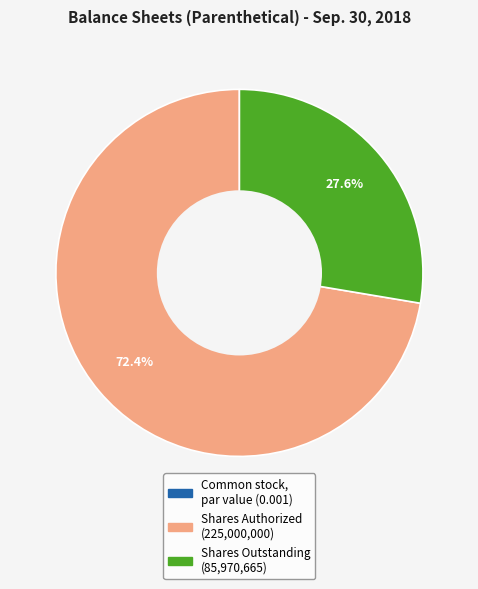

Is there any slice that represents more than half of the pie?

Yes